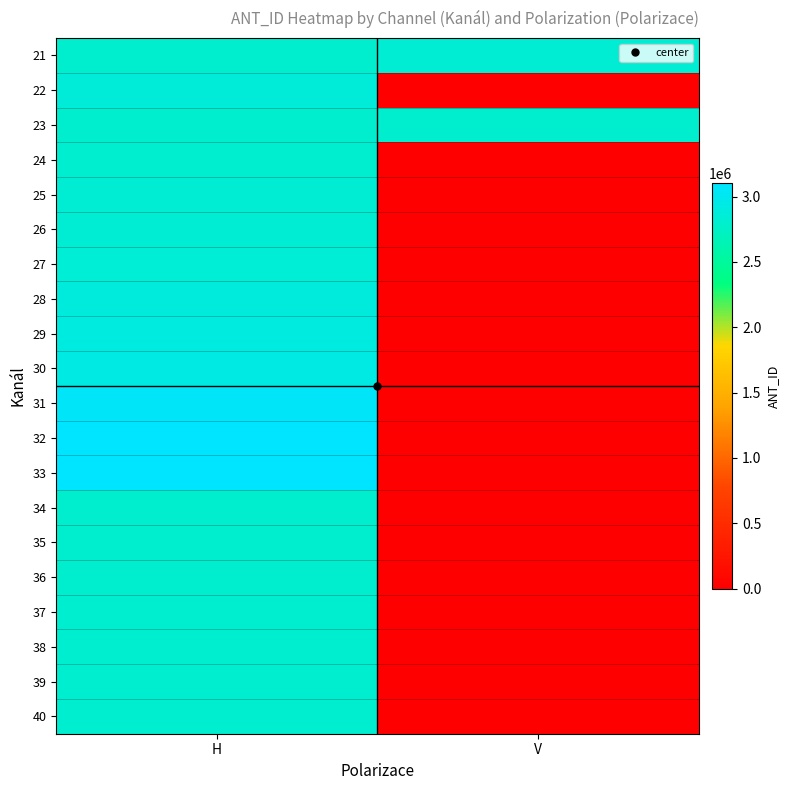

At how many categories does at least one series exceed 2788105?

2